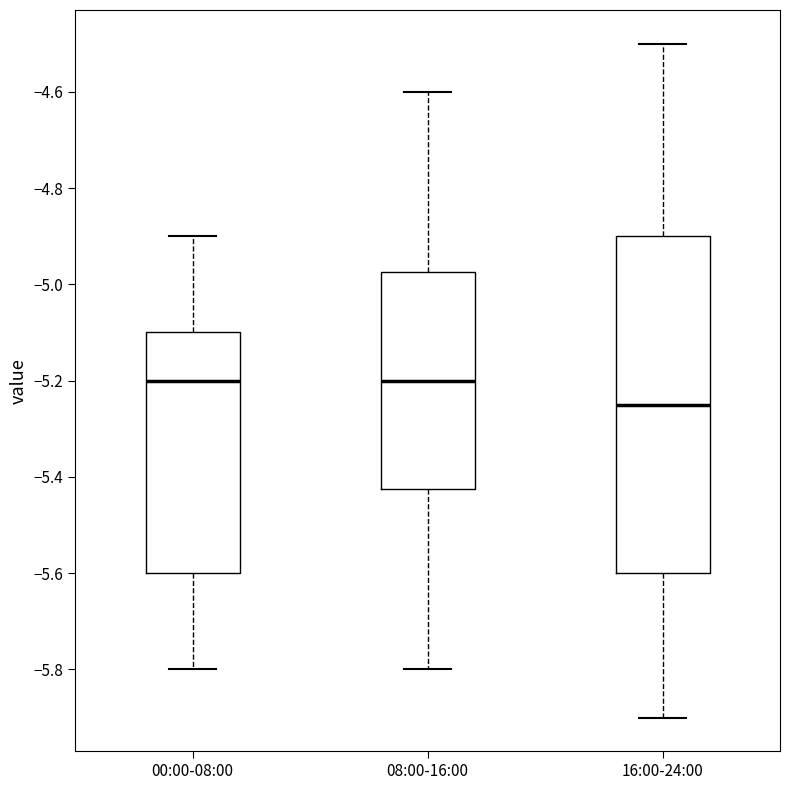

Reading left to right, read every box against the y-axis: the position of its median line, the range the box covers, and the ends of its whiskers. The values are not printed on the chart, so give them approximately, as read against the axis.

00:00-08:00: median -5.20, box -5.60 to -5.10, whiskers -5.80 to -4.90
08:00-16:00: median -5.20, box -5.42 to -4.98, whiskers -5.80 to -4.60
16:00-24:00: median -5.24, box -5.60 to -4.90, whiskers -5.90 to -4.50